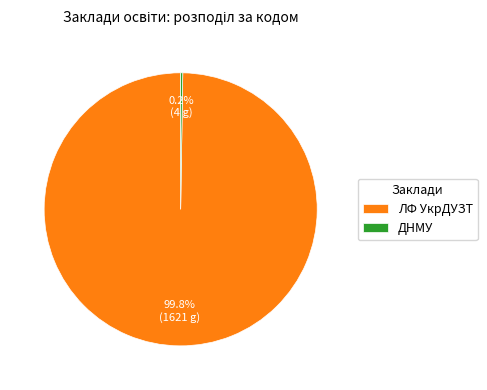

To the nearest percent, what is the average slice percentage?

50%